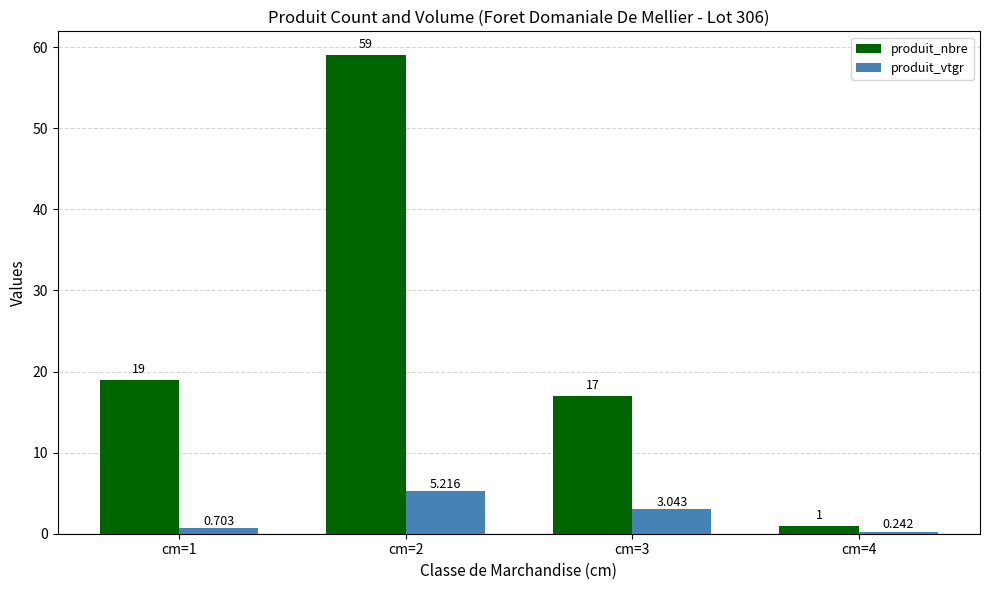

Rank the categories by produit_vtgr value from lowest to highest.

cm=4, cm=1, cm=3, cm=2